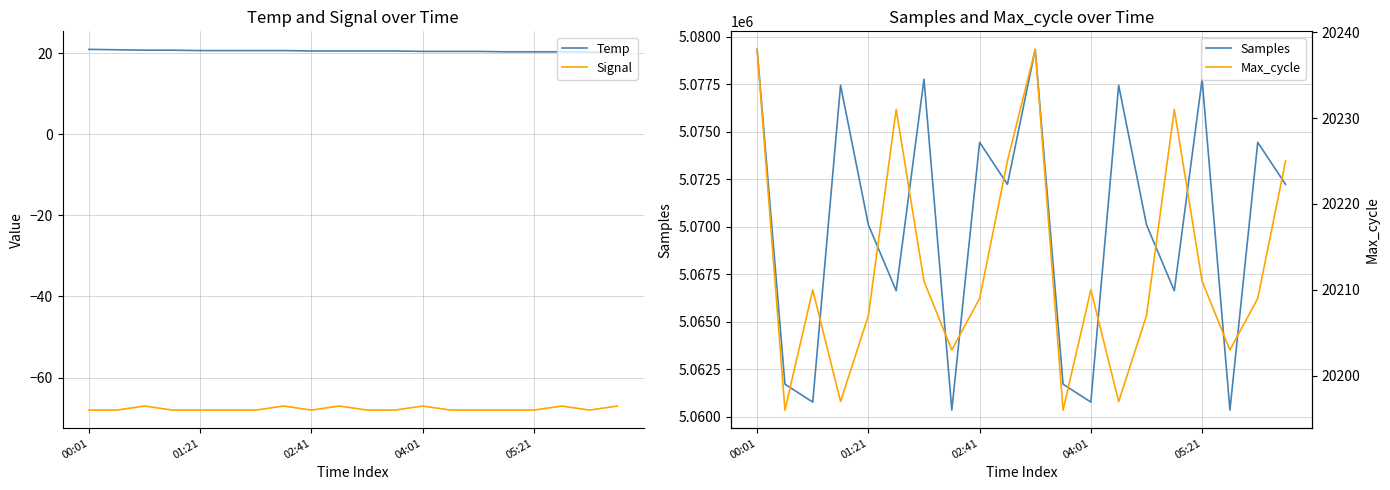

True or false: Signal and Temp cross at least once.

False